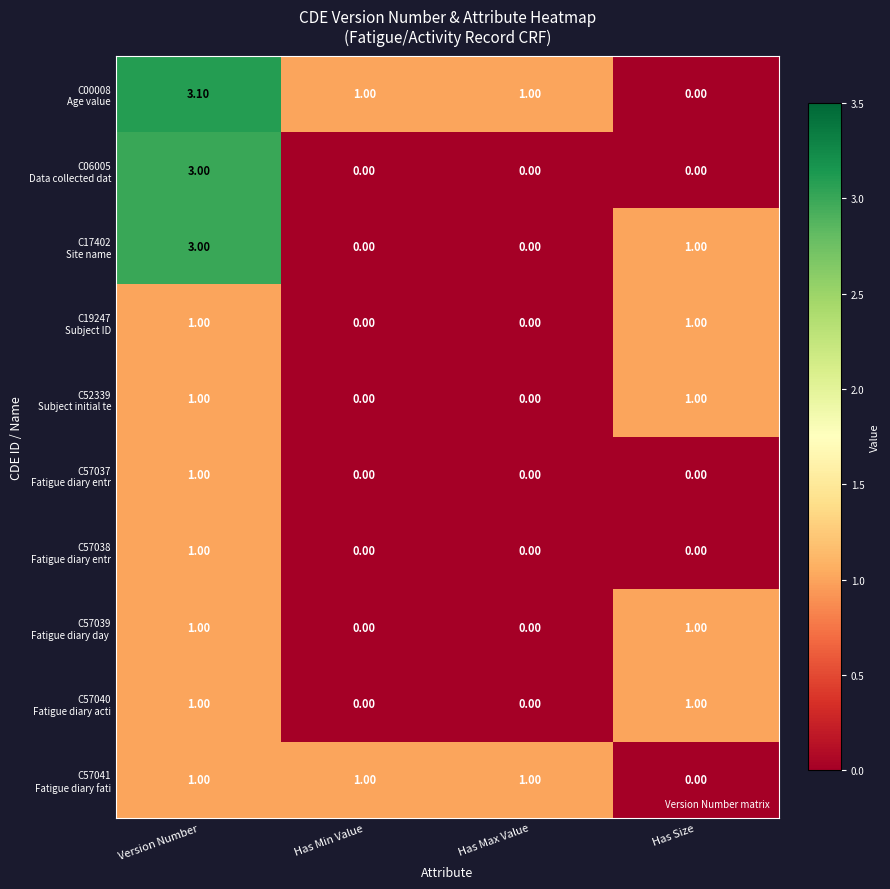

What is the spread (max minus min) of values at Version Number?

2.1